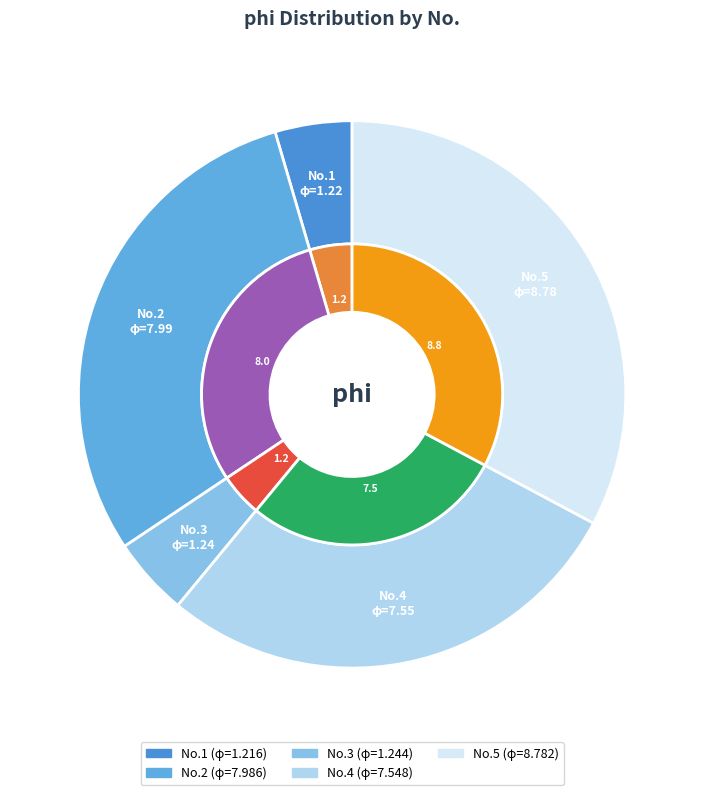

Which slice is the smallest?

1